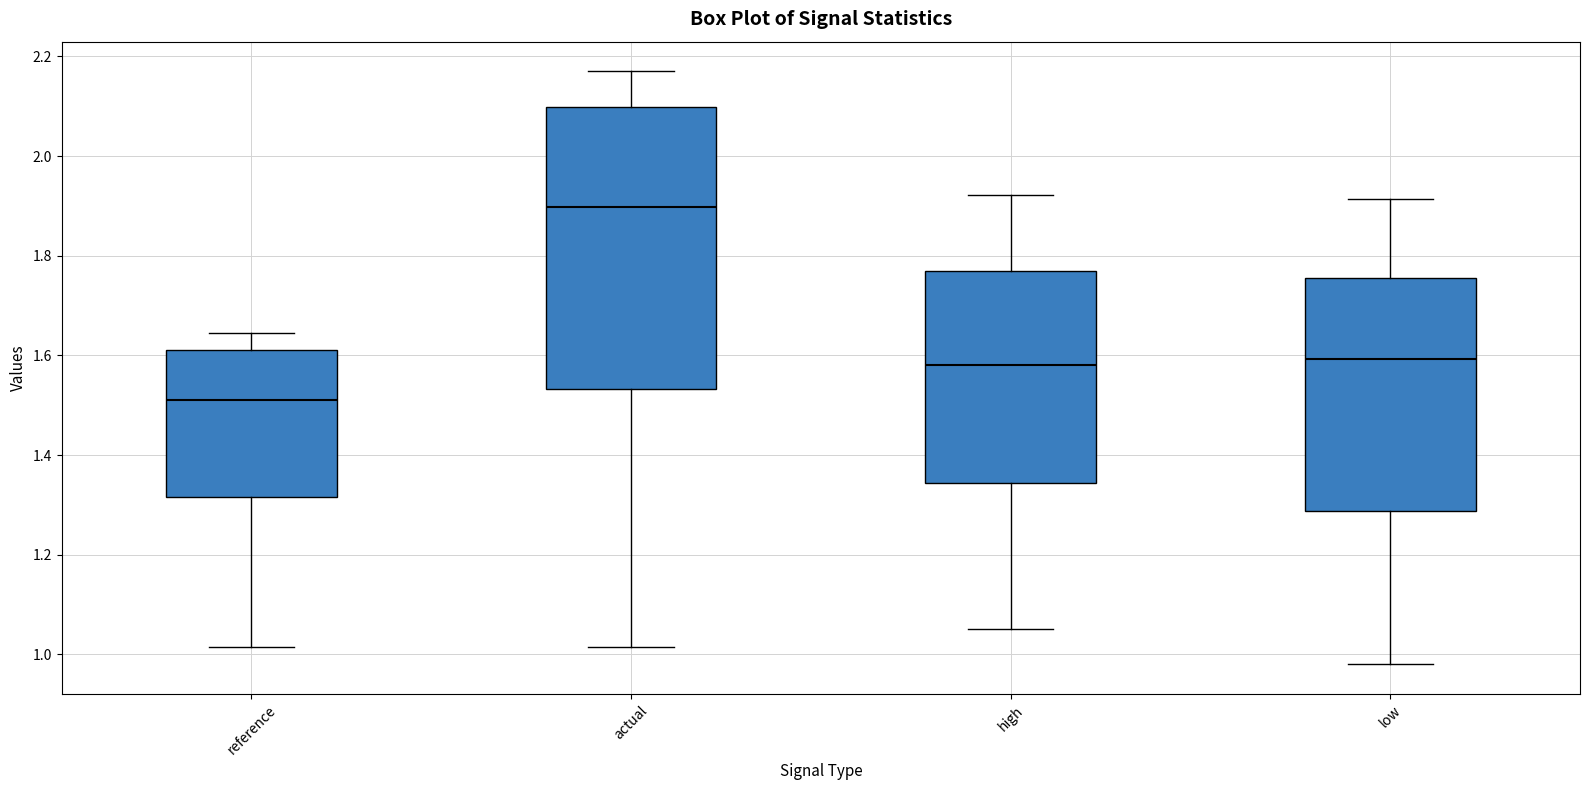

Comparing the boxes themselves (not the whiskers), which one is the tallest?

actual